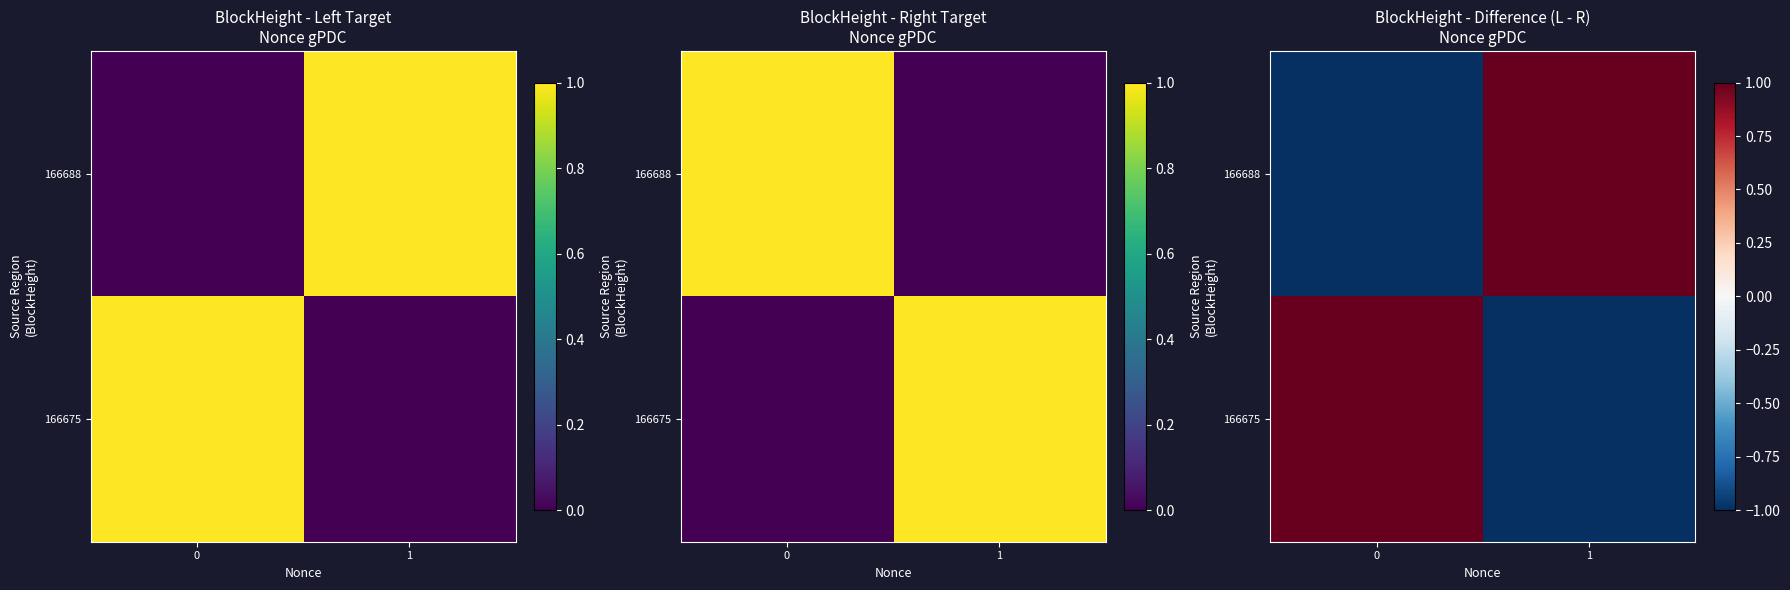

True or false: 166675 has a value of -2 at 1.

False